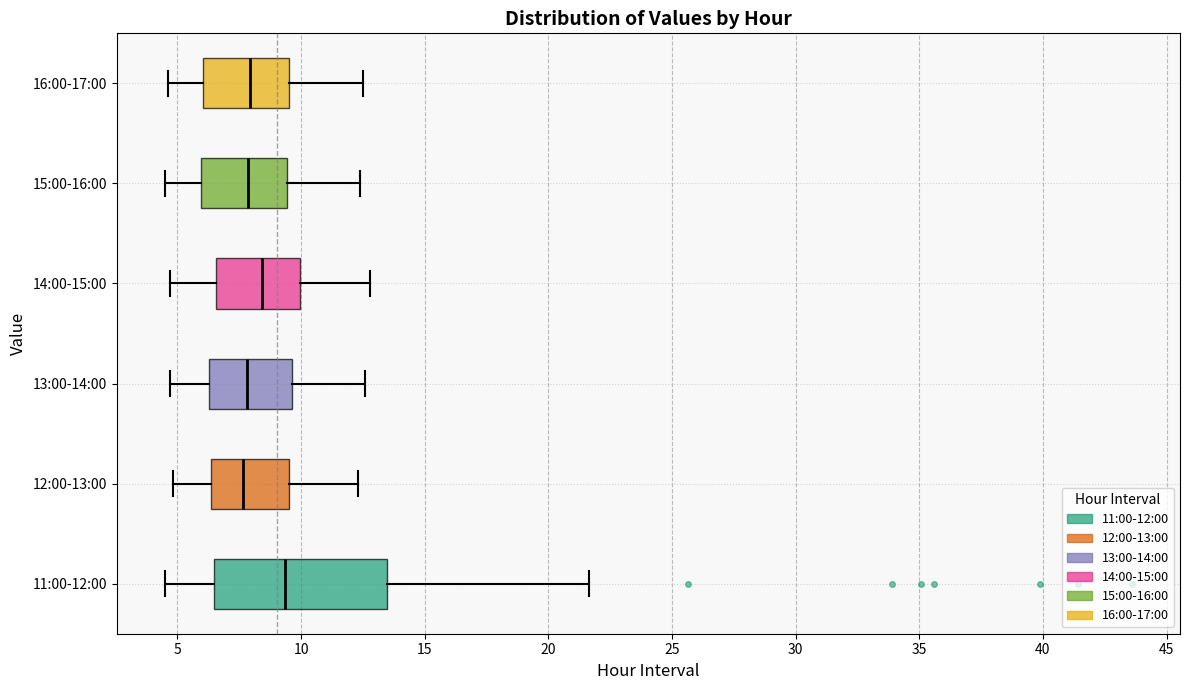

Which box has the furthest to the right median line?

11:00-12:00